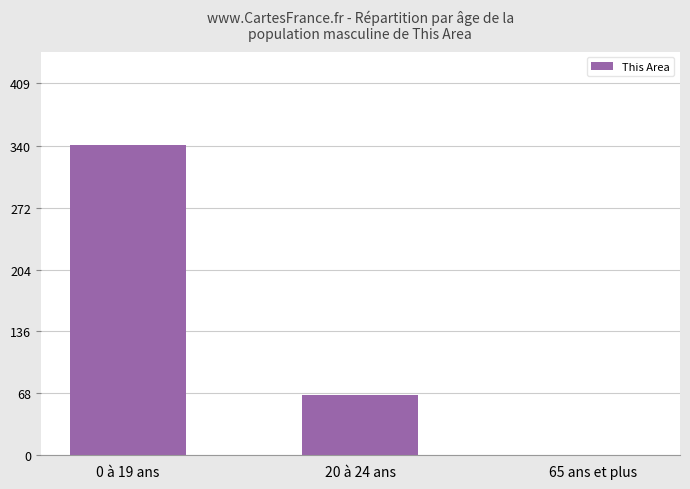

Between 65 ans et plus and 0 à 19 ans, which is larger?

0 à 19 ans